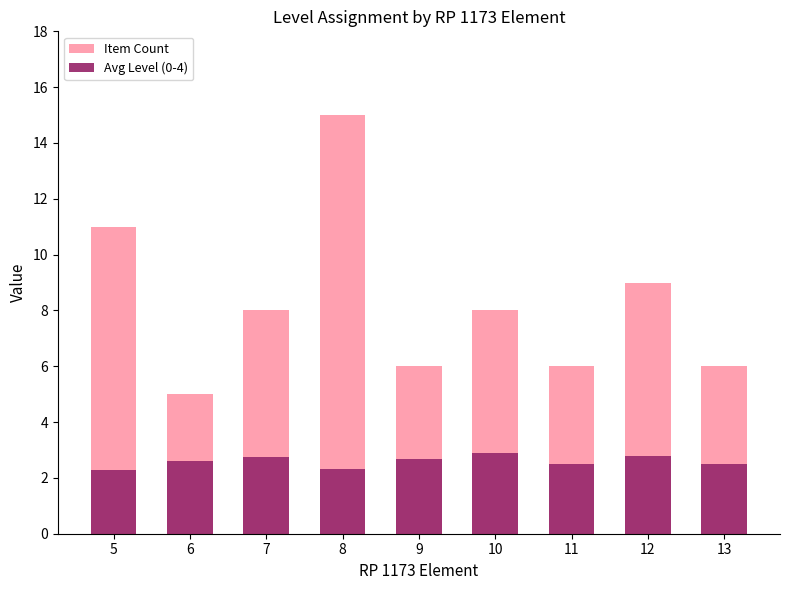

How many bars are there in total?

18